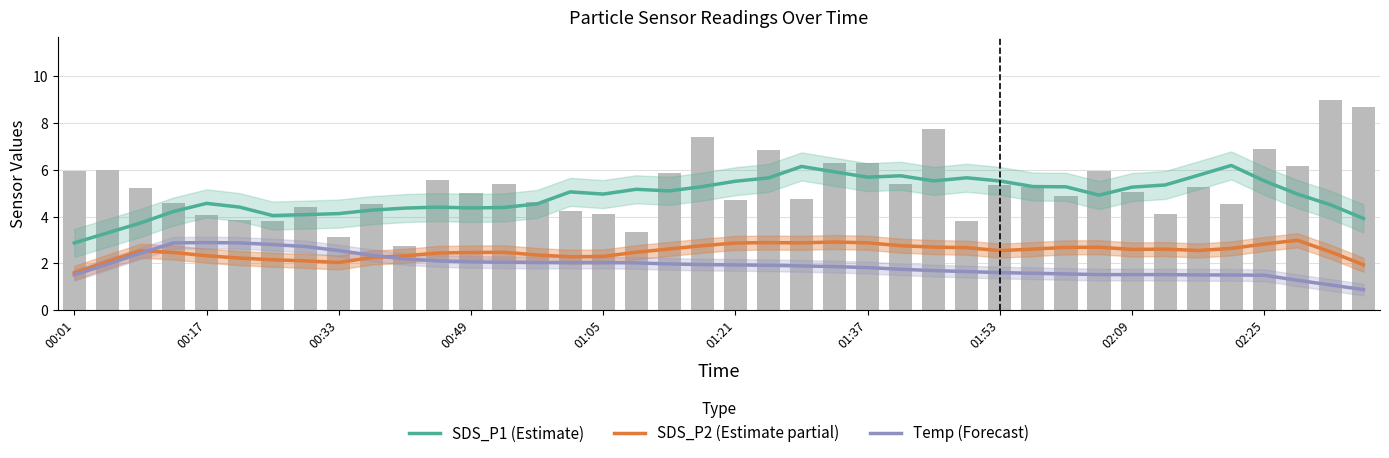

Rank the series at 35 from highest to lowest value.

SDS_P1 (Estimate), SDS_P2 (Estimate partial), Temp (Forecast)